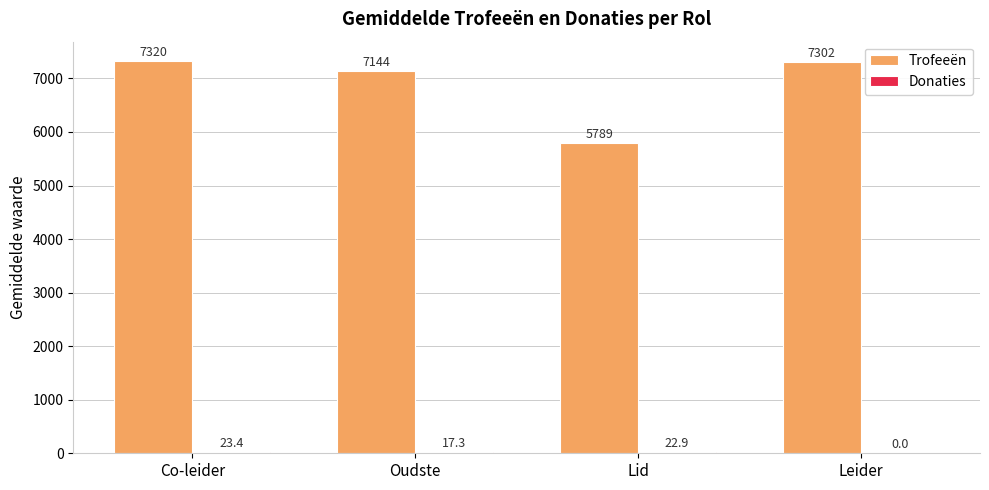

The Trofeeën series shows 10862.6 at Oudste. True or false?

False